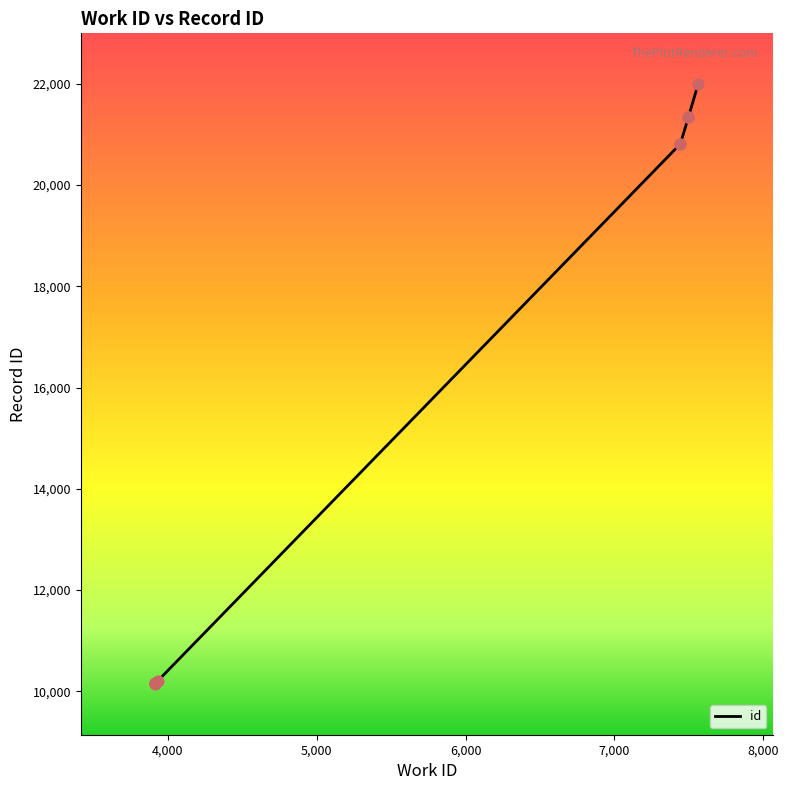

Which has a higher value, 7497 or 7443?

7497